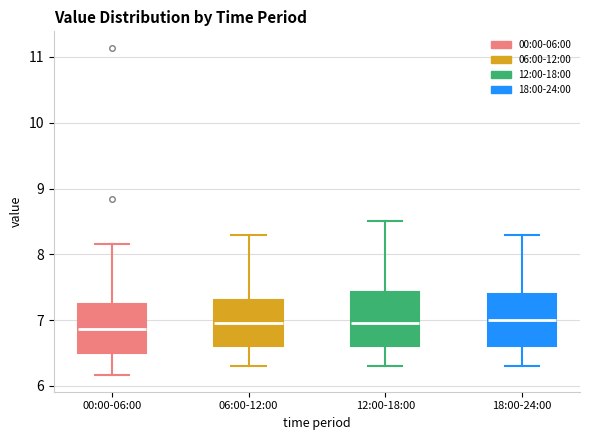

Reading left to right, transcribe this box plot: for each box, give where its median line is, the range the box spans, and where its two whiskers end, as read against the y-axis. The values are not printed on the chart, so give them approximately, as read against the axis.

00:00-06:00: median 6.9, box 6.5 to 7.2, whiskers 6.2 to 8.2
06:00-12:00: median 7.0, box 6.6 to 7.3, whiskers 6.3 to 8.3
12:00-18:00: median 7.0, box 6.6 to 7.4, whiskers 6.3 to 8.5
18:00-24:00: median 7.0, box 6.6 to 7.4, whiskers 6.3 to 8.3